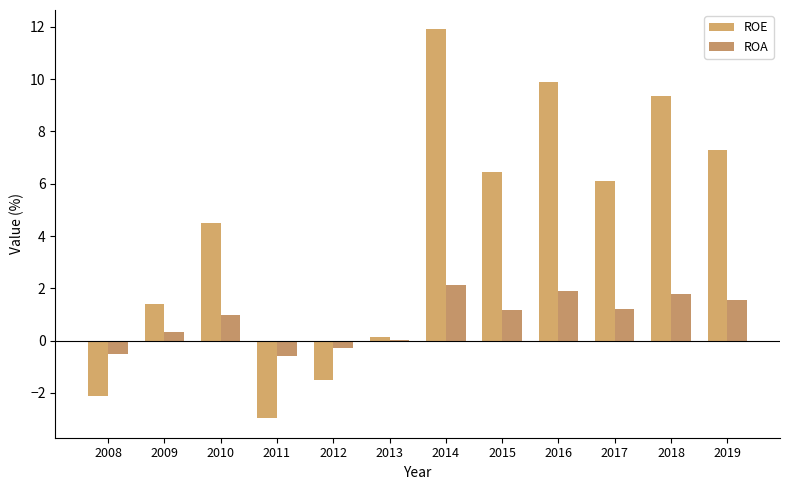

The value of ROA at 2015 is 1.2. True or false?

True